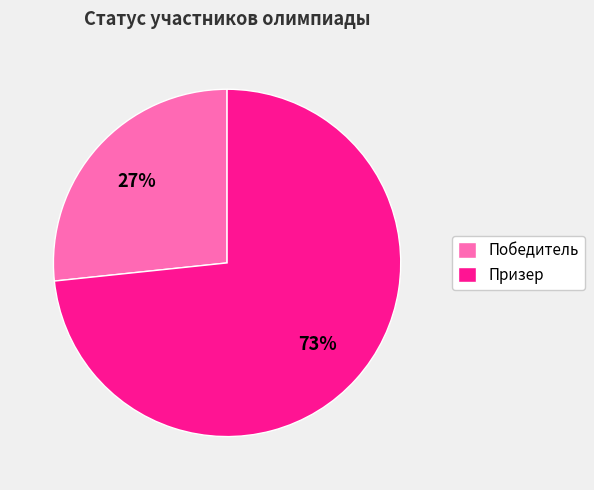

Is the sum of Победитель and Призер greater than half?

Yes